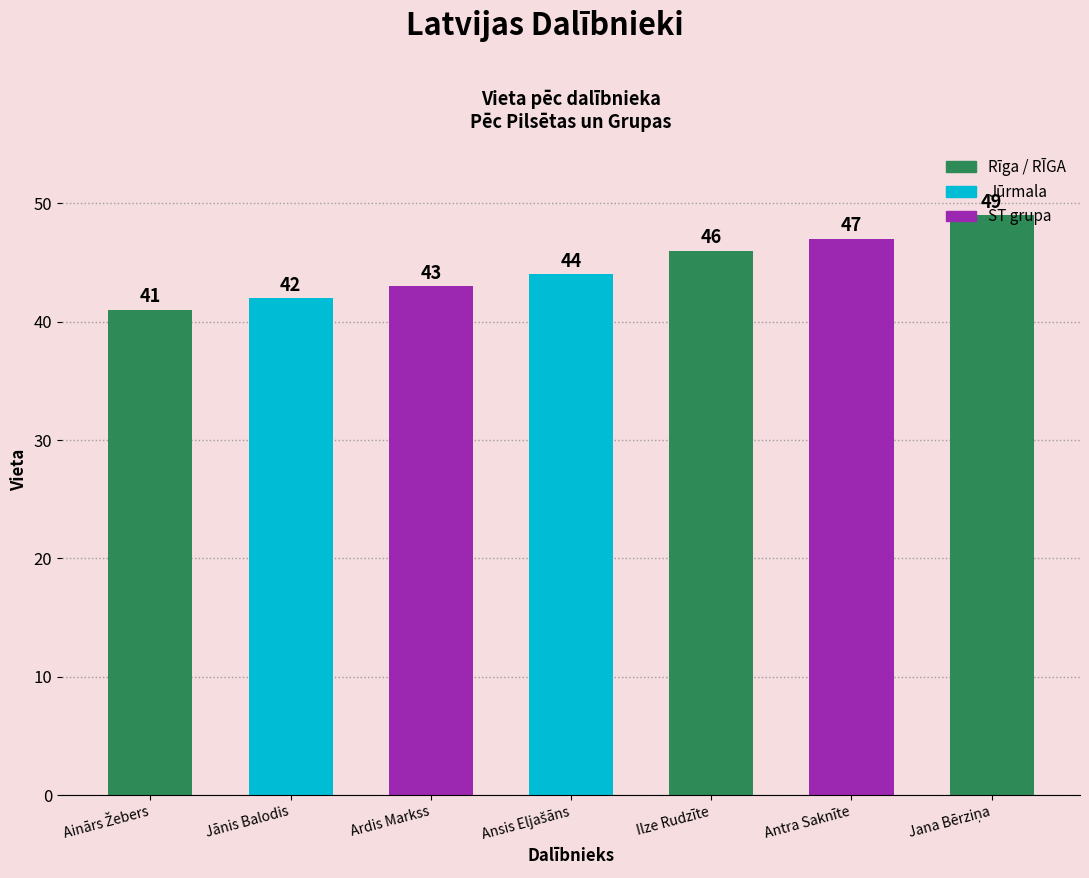

Reading right to left, list all the values displayed in this chart.

49	47	46	44	43	42	41